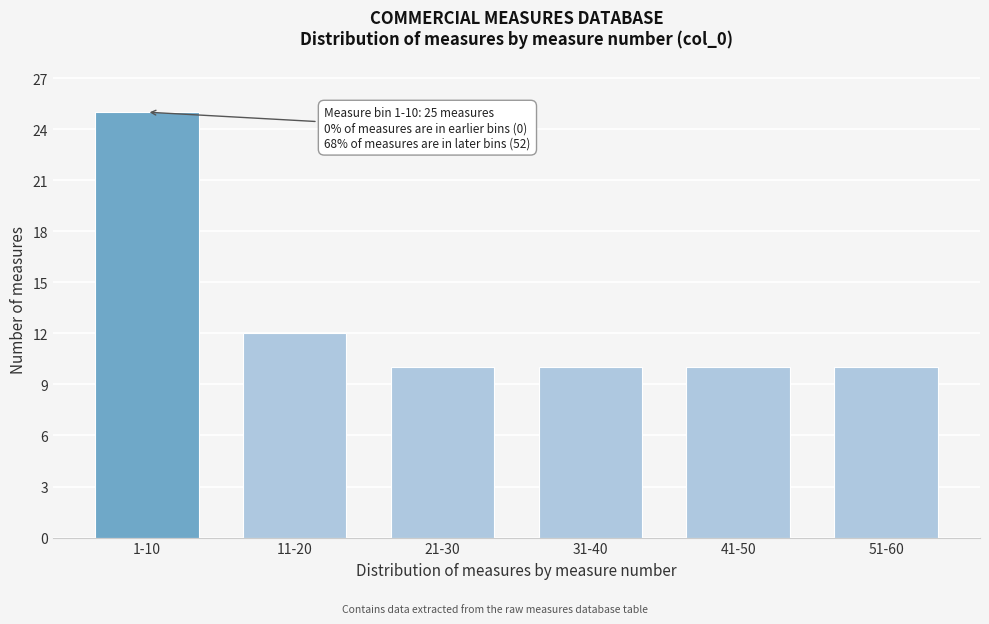

Reading right to left, list all the values displayed in this chart.

10	10	10	10	12	25